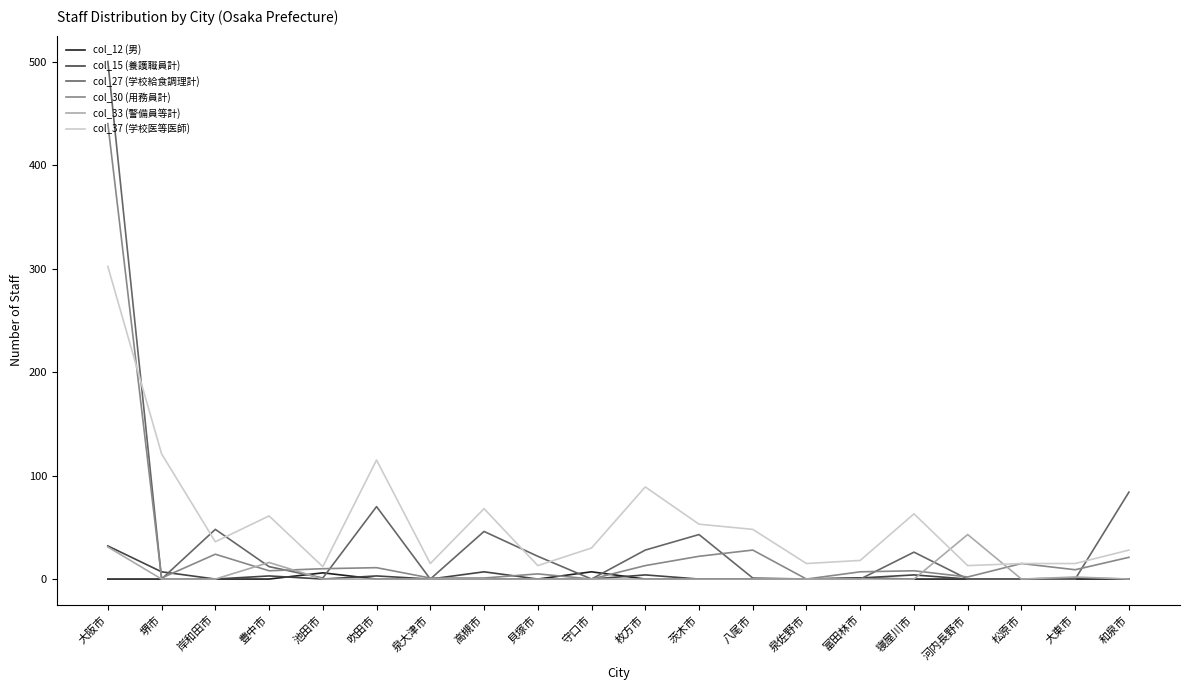

At which category is the sum across all series the highest?

大阪市